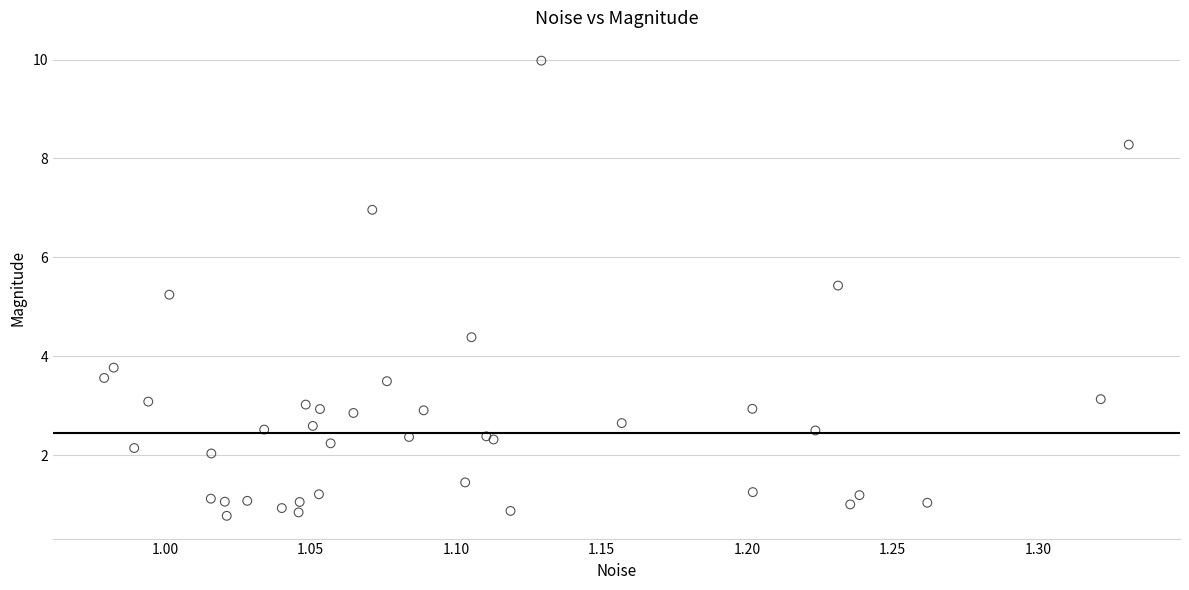

What Y value in the scatter plot is closest to 5?

5.2